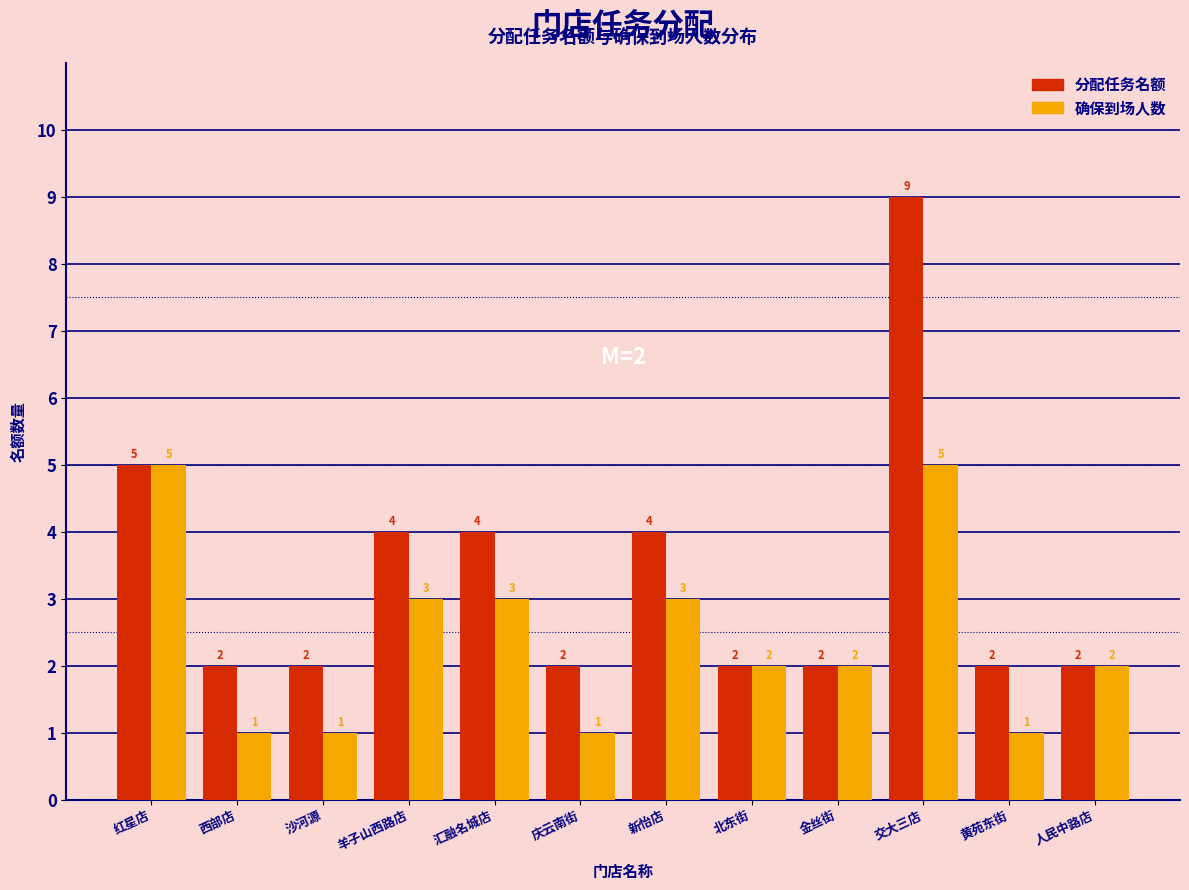

Reading left to right, what are all the values shown in this chart?

分配任务名额: 5	2	2	4	4	2	4	2	2	9	2	2
确保到场人数: 5	1	1	3	3	1	3	2	2	5	1	2